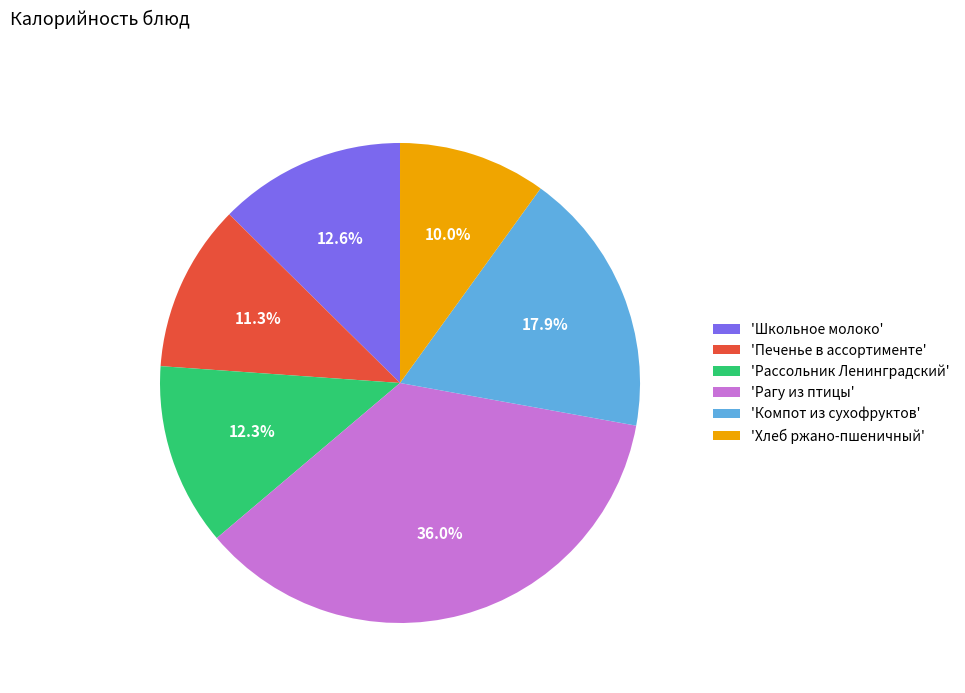

Does any single category account for the majority?

No